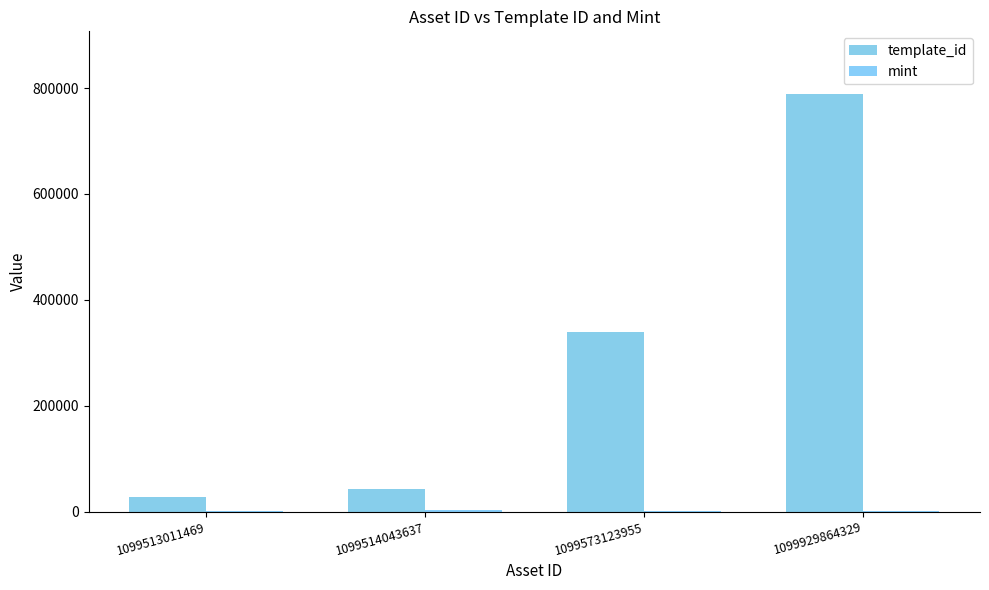

Does the chart contain stacked bars?

No